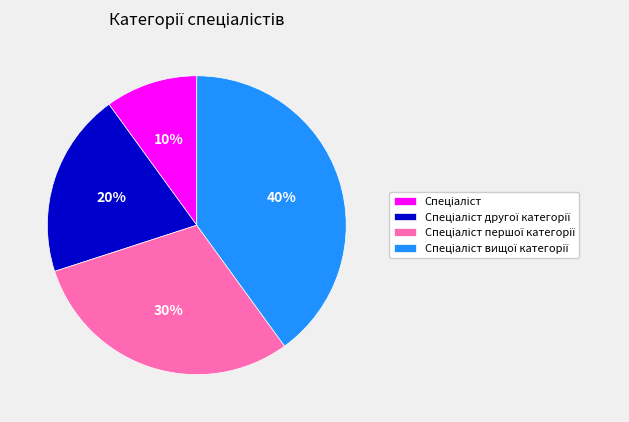

Does any single category account for the majority?

No